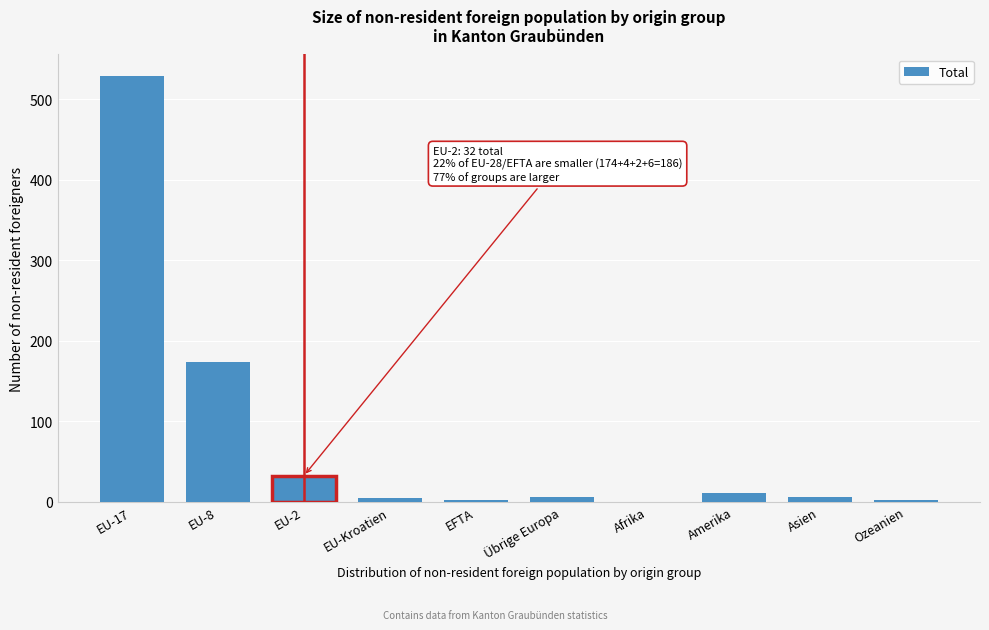

At which category does the chart reach its peak across all series?

EU-17